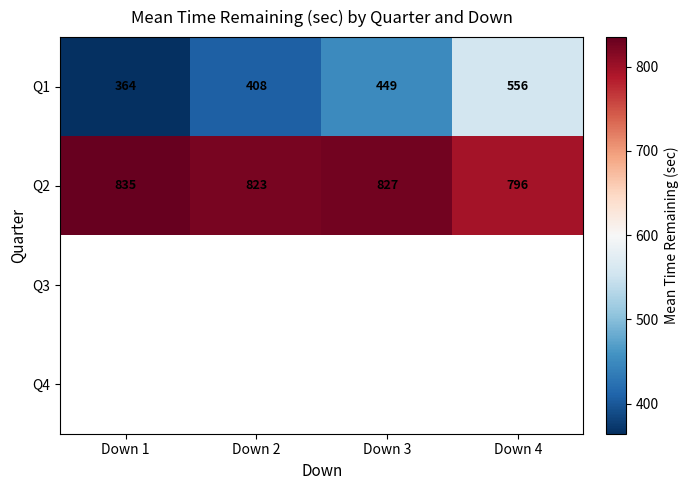

Rank the categories by Q2 value from lowest to highest.

Down 4, Down 2, Down 3, Down 1